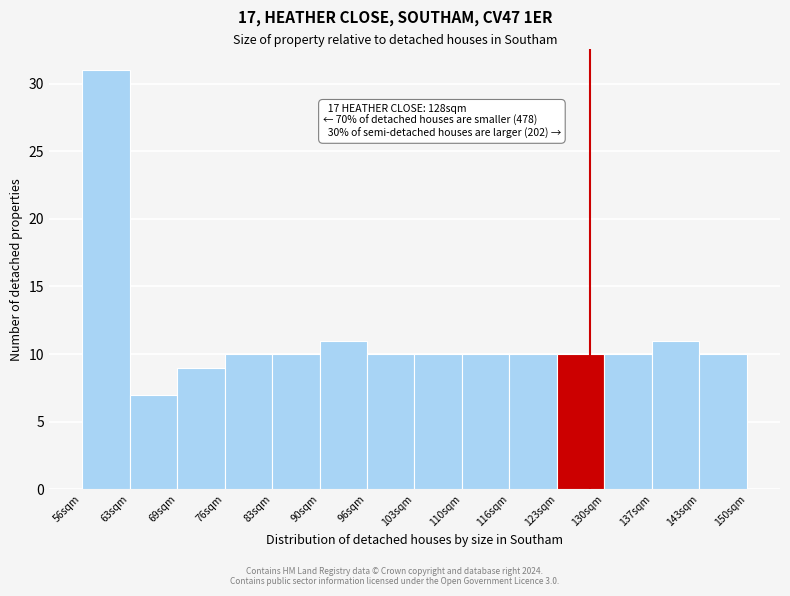

Over which range of the x-axis is the bar tallest?

56 to 63